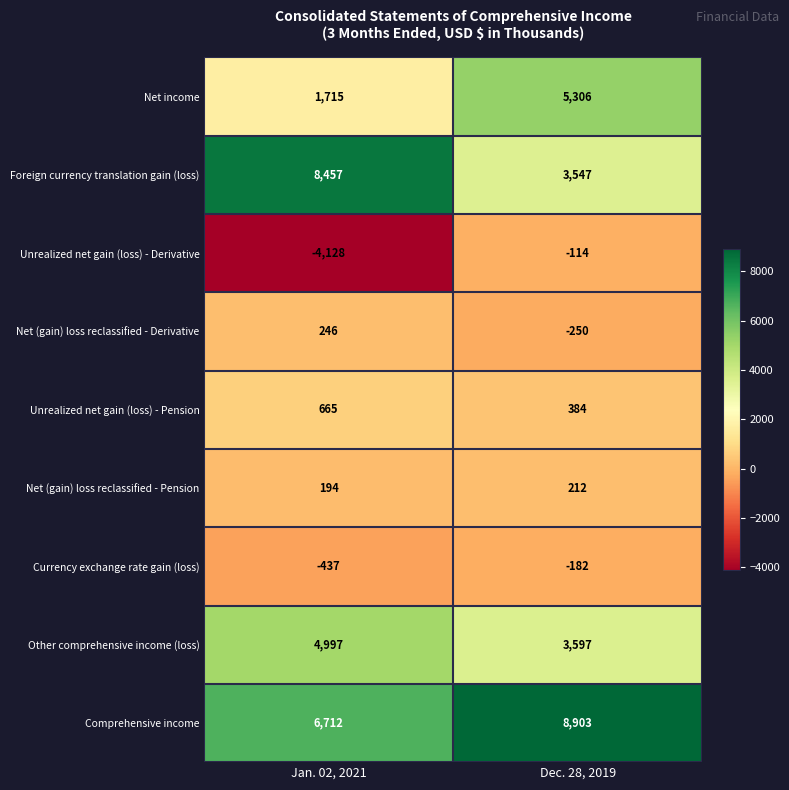

Which series changed the most between Jan. 02, 2021 and Dec. 28, 2019?

Foreign currency translation gain (loss)